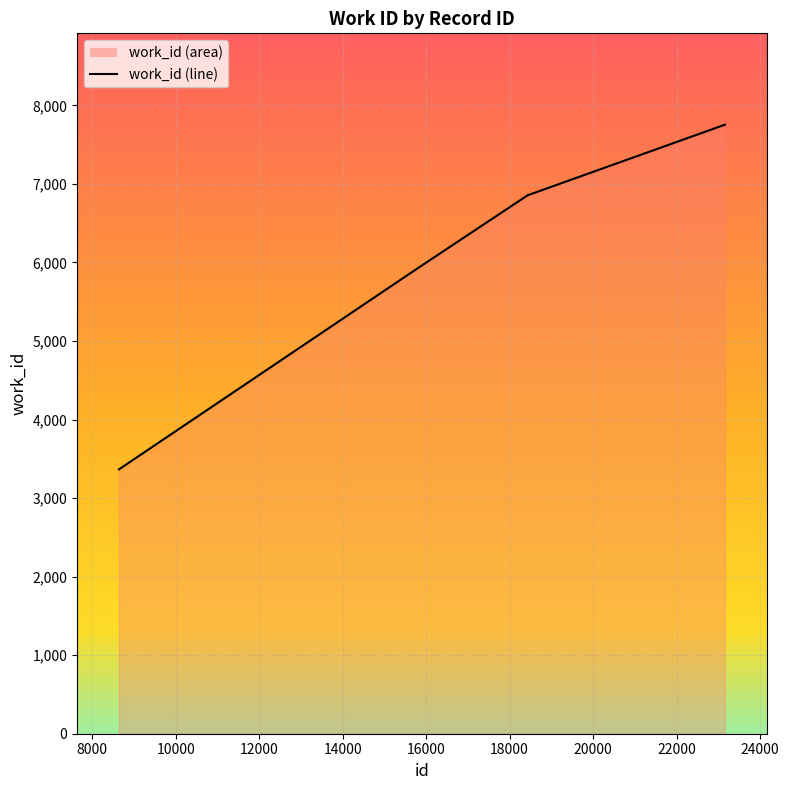

Reading right to left, what are all the values shown in this chart?

7754	7754	6856	6856	6855	6855	6855	6855	5930	3365